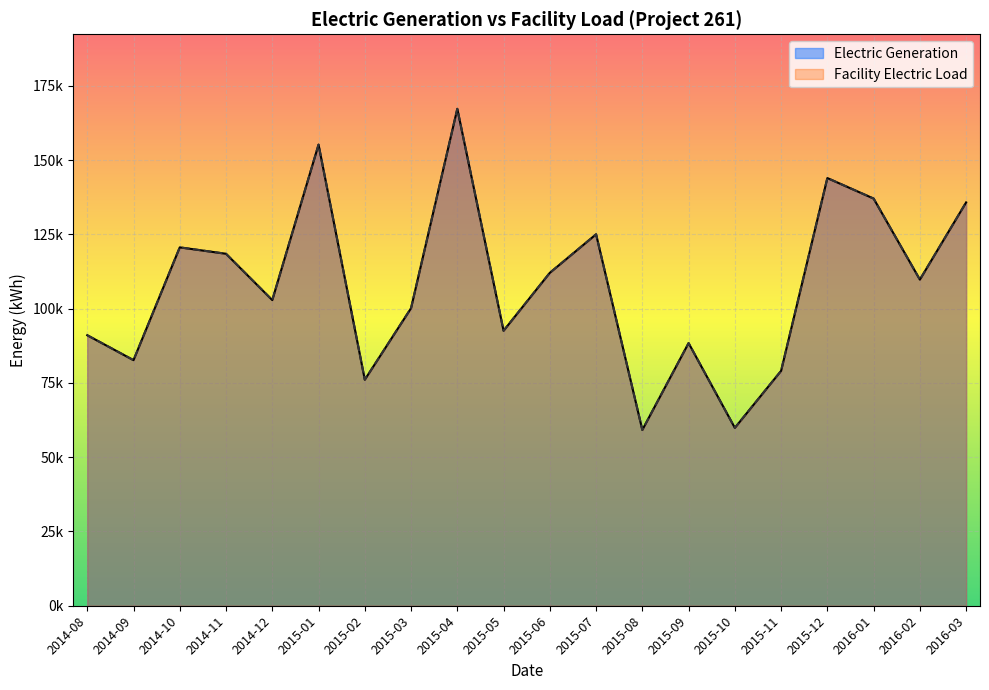

What is the sum of the Electric Generation values at 2015-05 and 2014-11?

211064.6